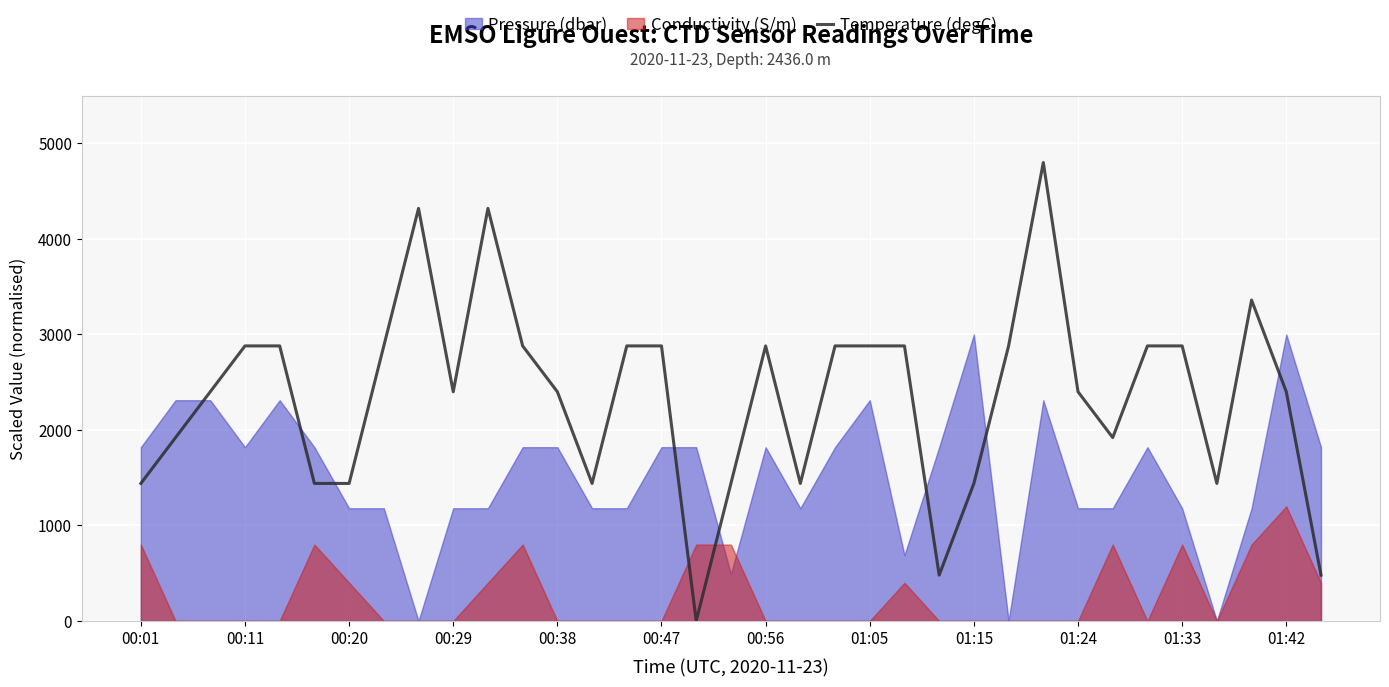

Reading left to right, what are all the values shown in this chart?

1440.0	1920.0	2400.0	2880.0	2880.0	1440.0	1440.0	2880.0	4320.0	2400.0	4320.0	2880.0	2400.0	1440.0	2880.0	2880.0	0.0	1440.0	2880.0	1440.0	2880.0	2880.0	2880.0	480.0	1440.0	2880.0	4800.0	2400.0	1920.0	2880.0	2880.0	1440.0	3360.0	2400.0	480.0